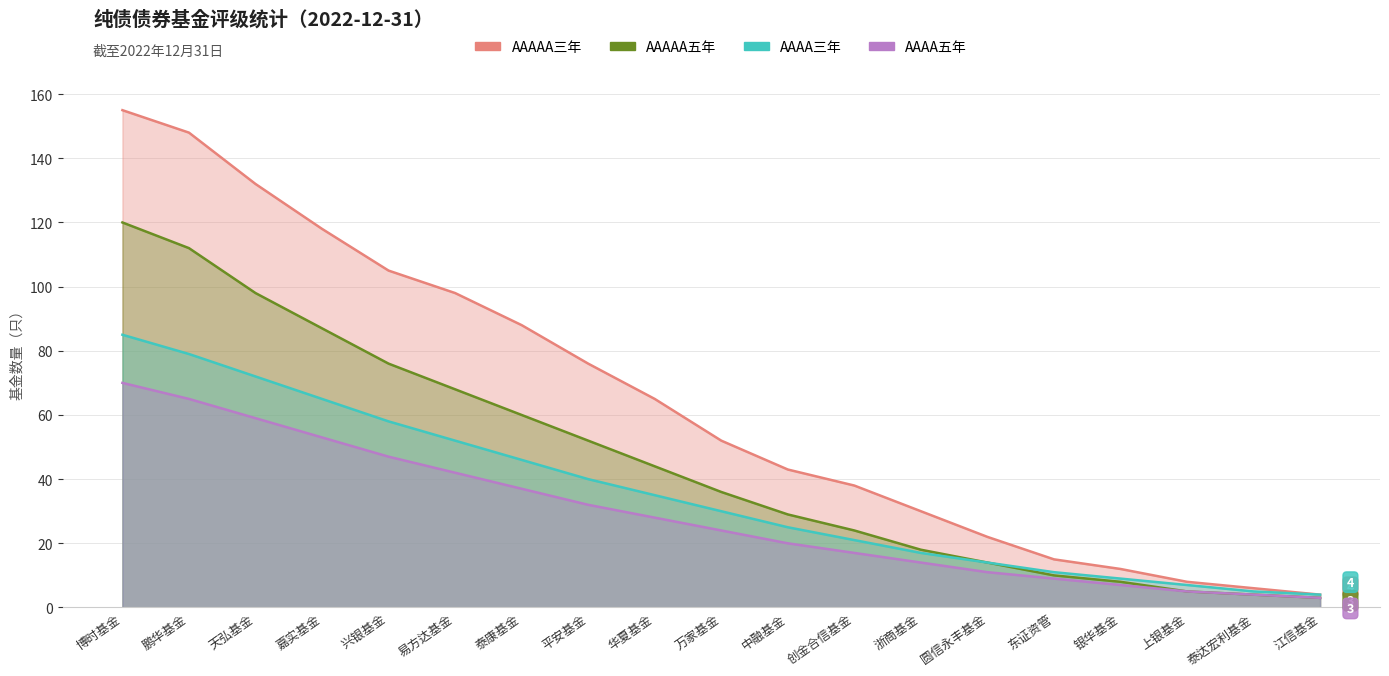

What is the total value across all series at 中融基金?

117